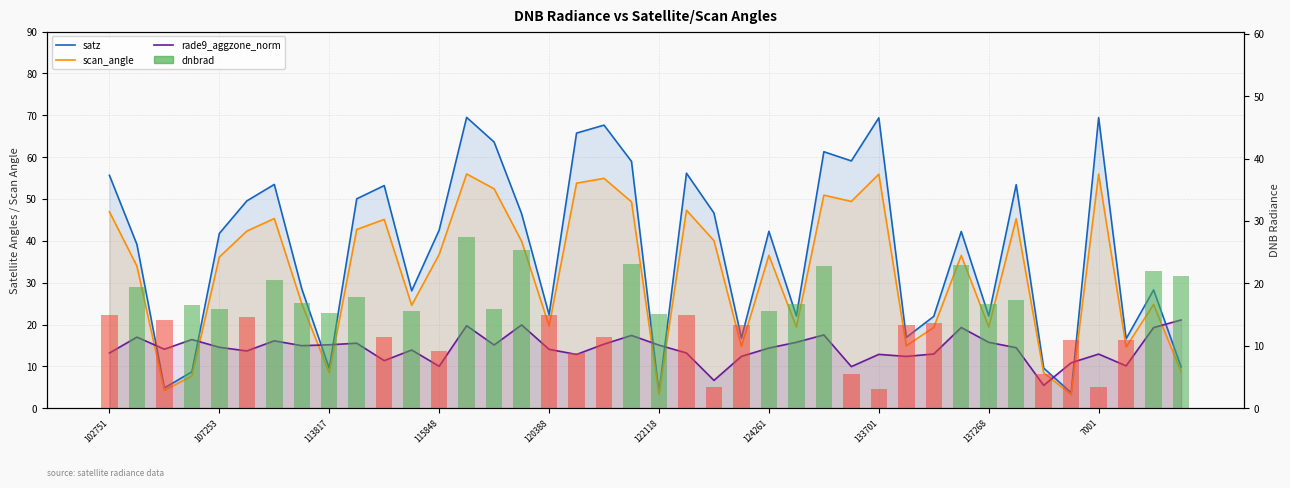

The value of satz at 10 is 94.9. True or false?

False